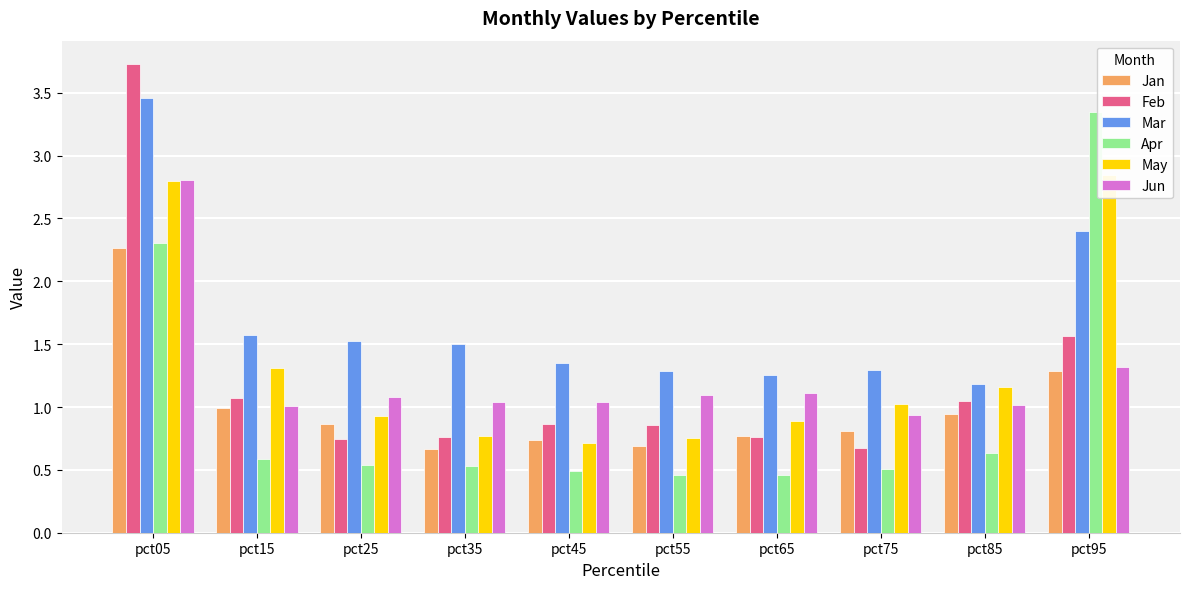

Reading left to right, extract all data points from this chart.

Jan: pct05=2.3	pct15=1.0	pct25=0.9	pct35=0.7	pct45=0.7	pct55=0.7	pct65=0.8	pct75=0.8	pct85=0.9	pct95=1.3
Feb: pct05=3.7	pct15=1.1	pct25=0.7	pct35=0.8	pct45=0.9	pct55=0.9	pct65=0.8	pct75=0.7	pct85=1.1	pct95=1.6
Mar: pct05=3.5	pct15=1.6	pct25=1.5	pct35=1.5	pct45=1.3	pct55=1.3	pct65=1.3	pct75=1.3	pct85=1.2	pct95=2.4
Apr: pct05=2.3	pct15=0.6	pct25=0.5	pct35=0.5	pct45=0.5	pct55=0.5	pct65=0.5	pct75=0.5	pct85=0.6	pct95=3.3
May: pct05=2.8	pct15=1.3	pct25=0.9	pct35=0.8	pct45=0.7	pct55=0.8	pct65=0.9	pct75=1.0	pct85=1.2	pct95=2.8
Jun: pct05=2.8	pct15=1.0	pct25=1.1	pct35=1.0	pct45=1.0	pct55=1.1	pct65=1.1	pct75=0.9	pct85=1.0	pct95=1.3